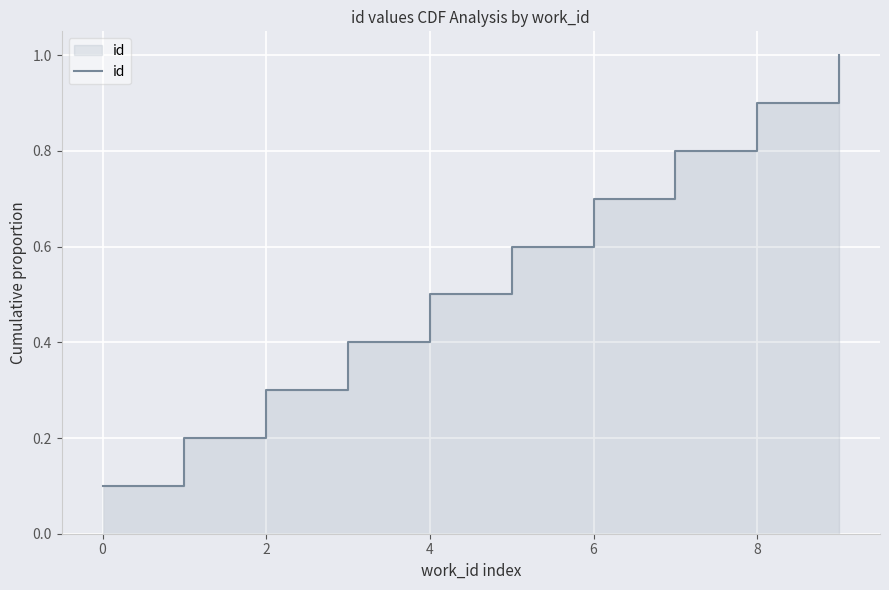

What is the difference between the maximum and second lowest values?

0.8